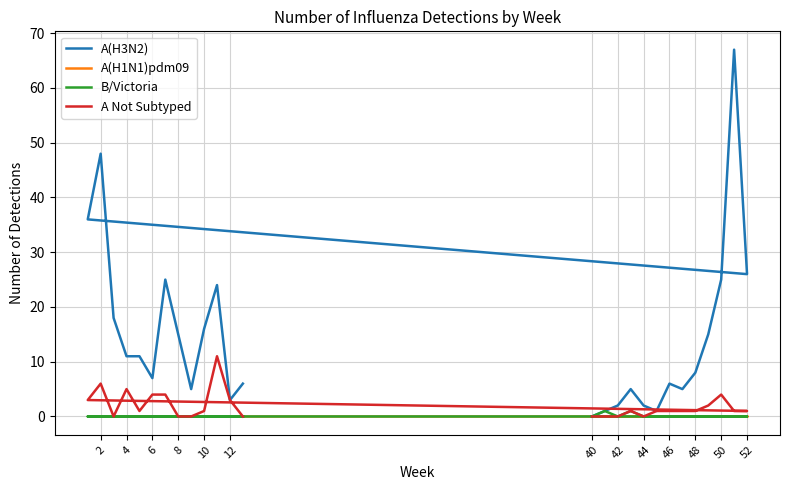

How many values in the A(H3N2) series exceed 11?

11